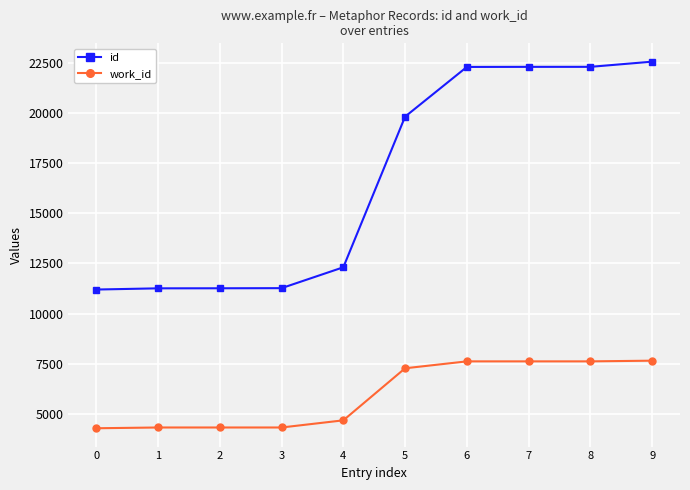

Is it true that id equals 22566 at 9?

True